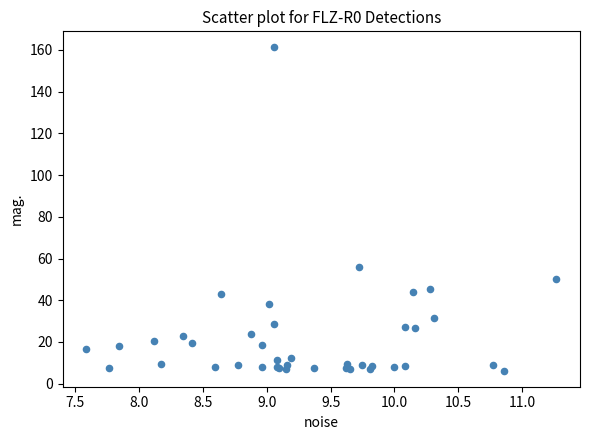

What Y value in the scatter plot is closest to 83?

56.0